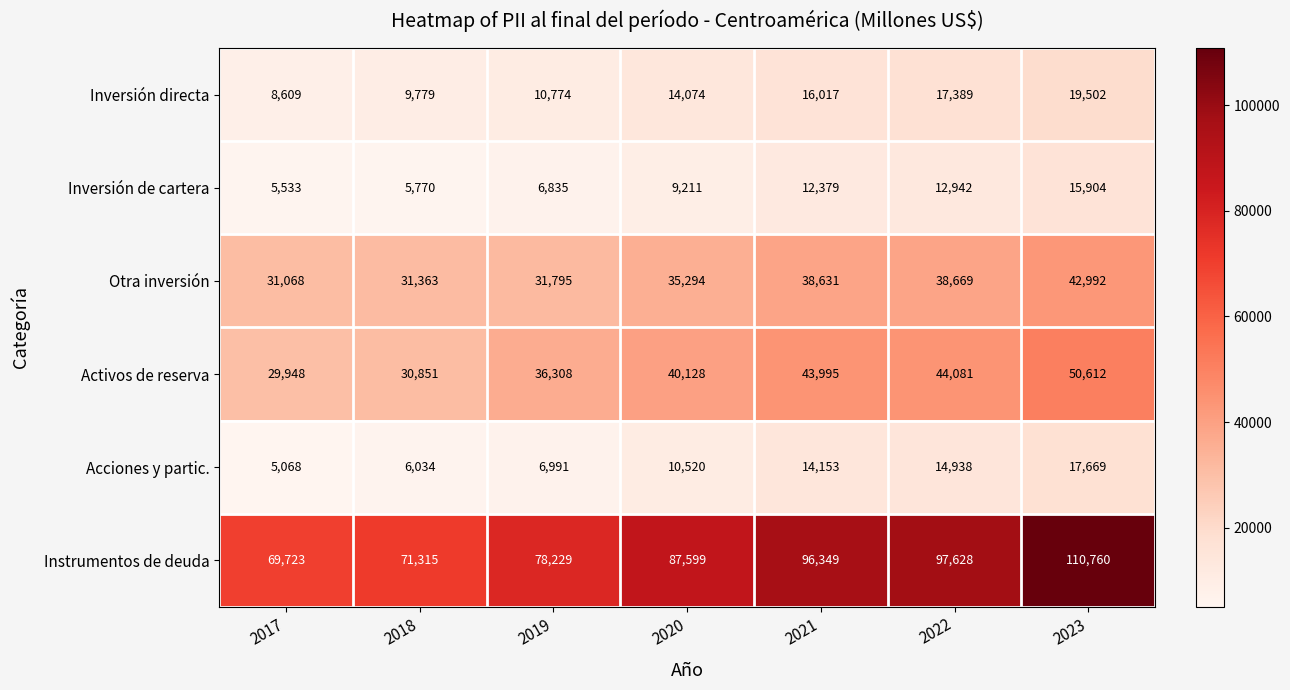

How many values in the Instrumentos de deuda series are below 87599?

3